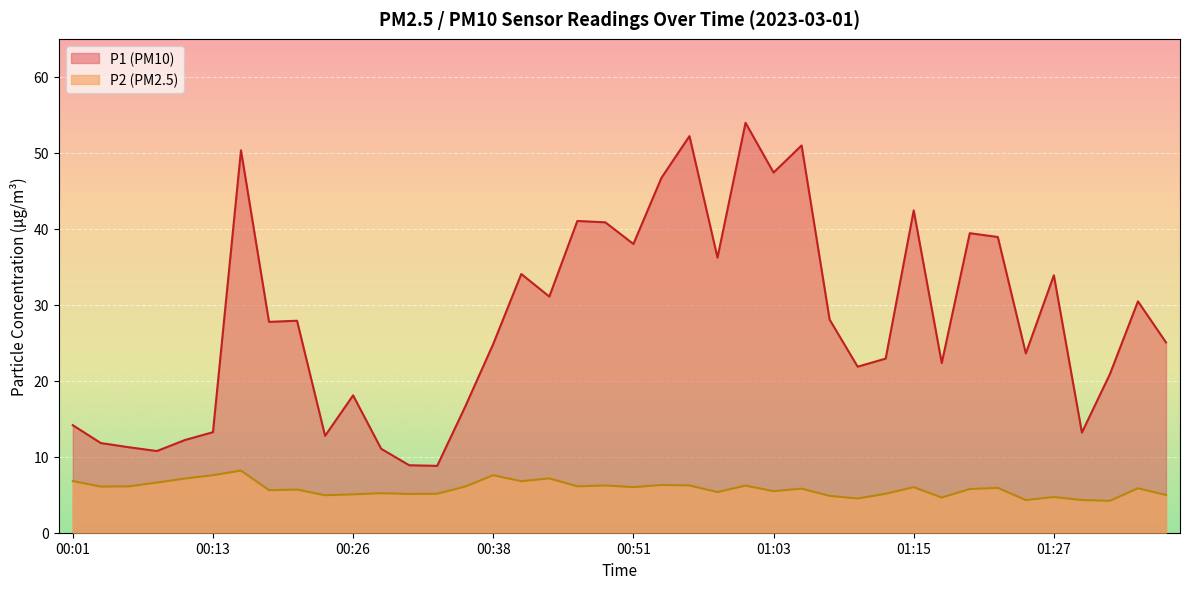

List the series in order of their overall mean, lowest first.

P2 (PM2.5), P1 (PM10)